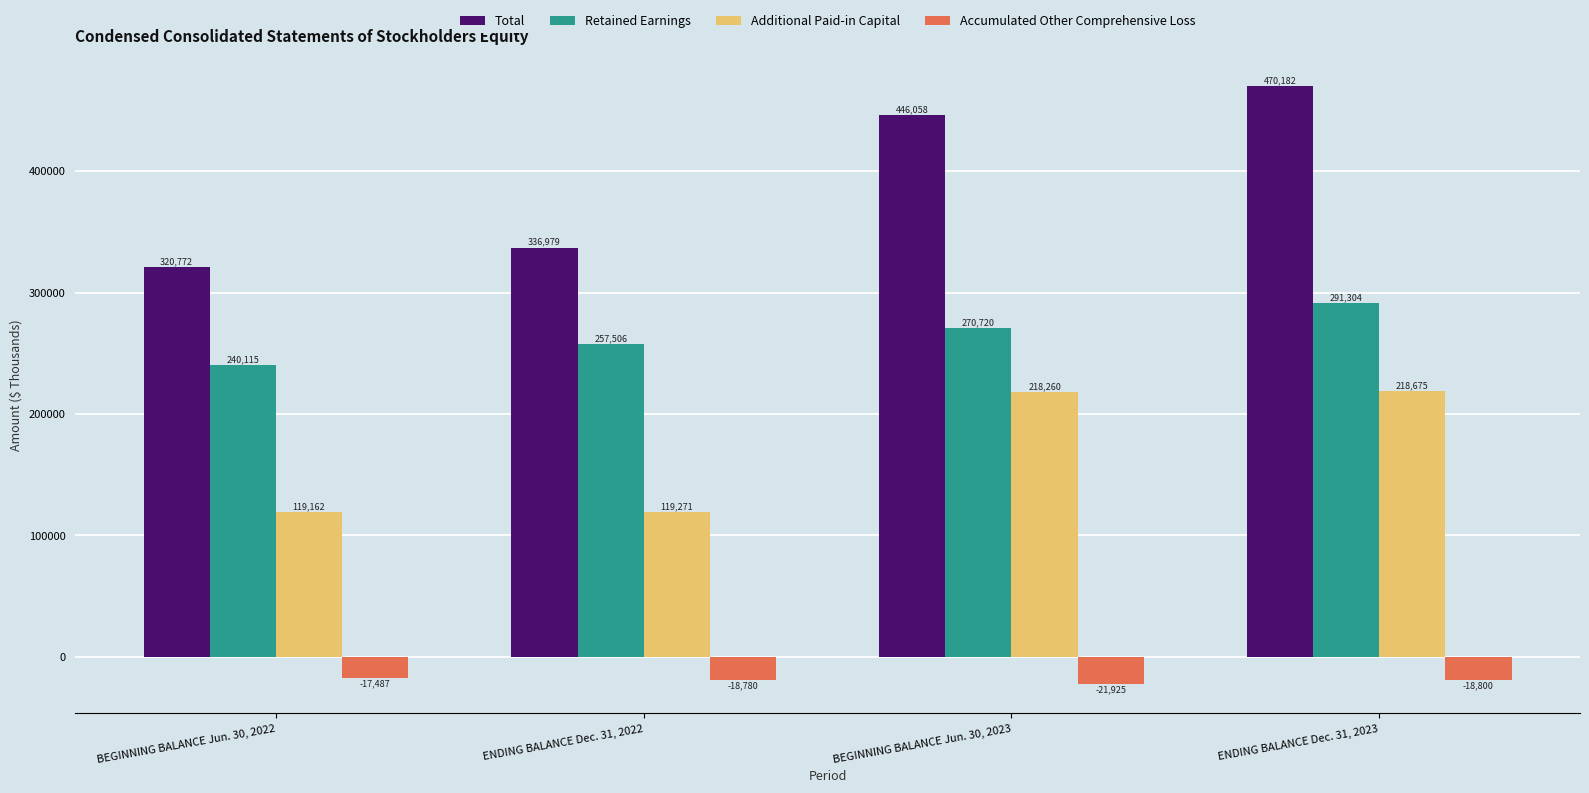

List the series in order of their peak value, lowest first.

Accumulated Other Comprehensive Loss, Additional Paid-in Capital, Retained Earnings, Total